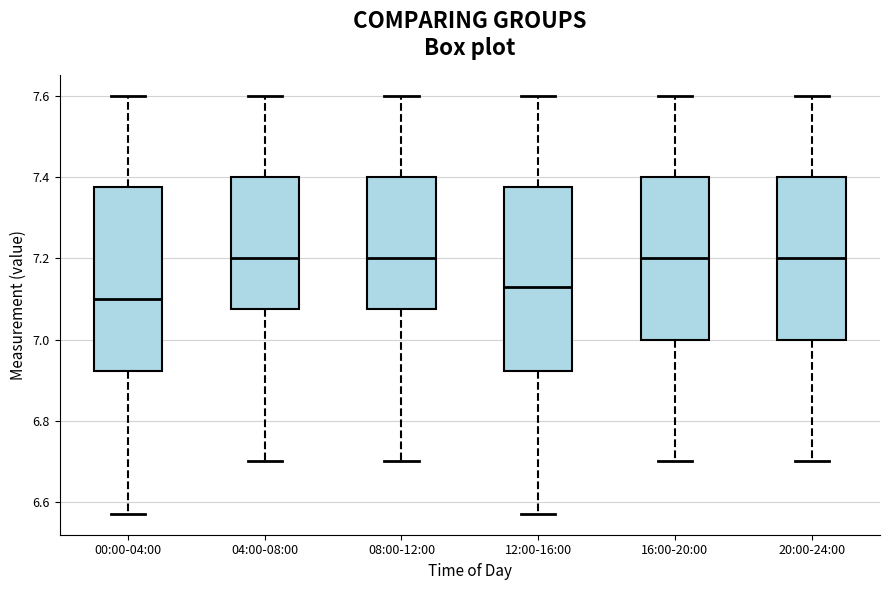

Which box's median line is the lowest?

00:00-04:00